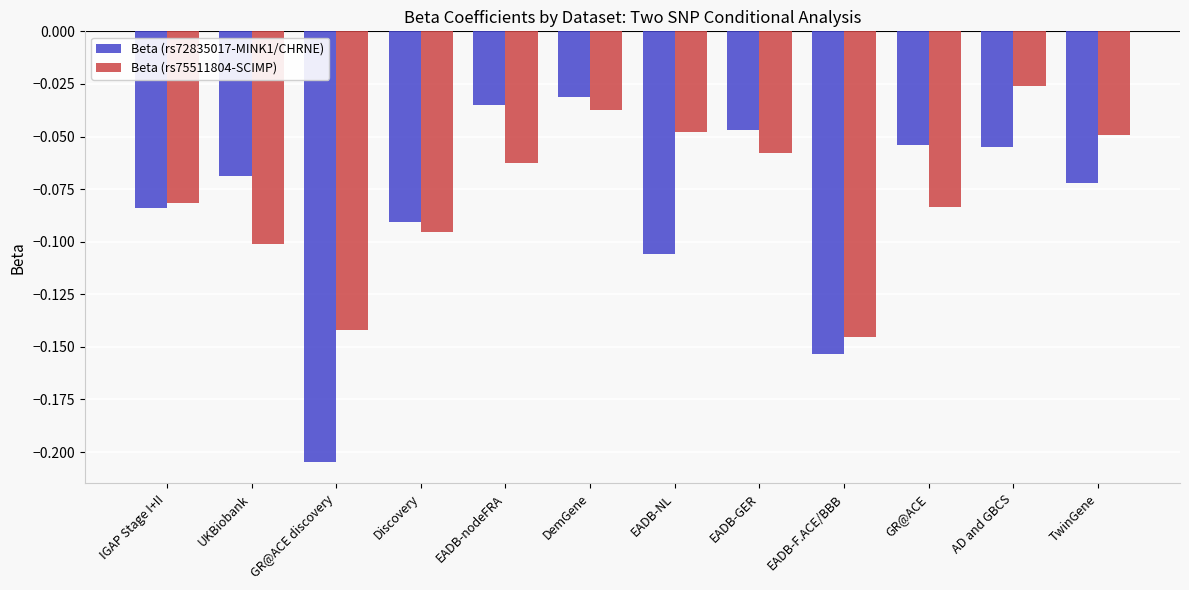

What is the total value across all series at EADB-F.ACE/BBB?

-0.3